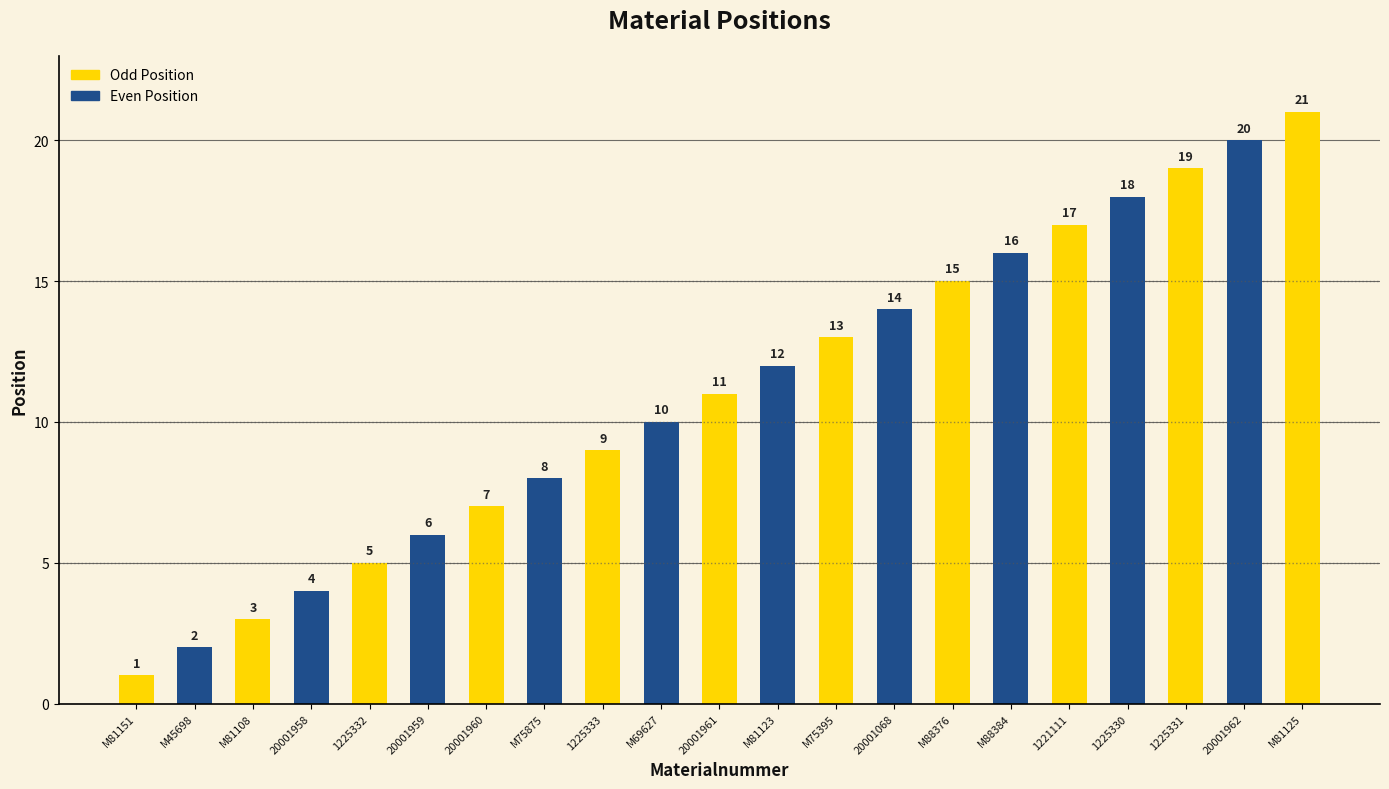

What is the label of the 2nd bar from the left?

M45698